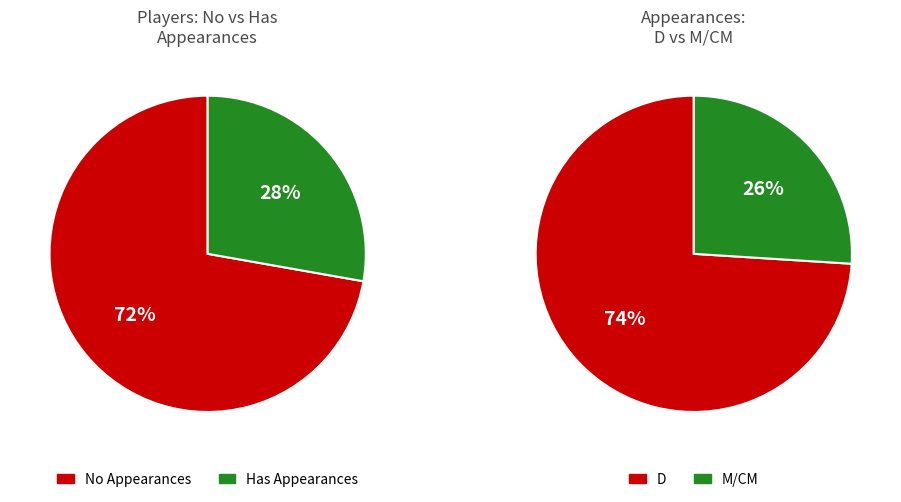

Is there a majority slice in this chart?

Yes